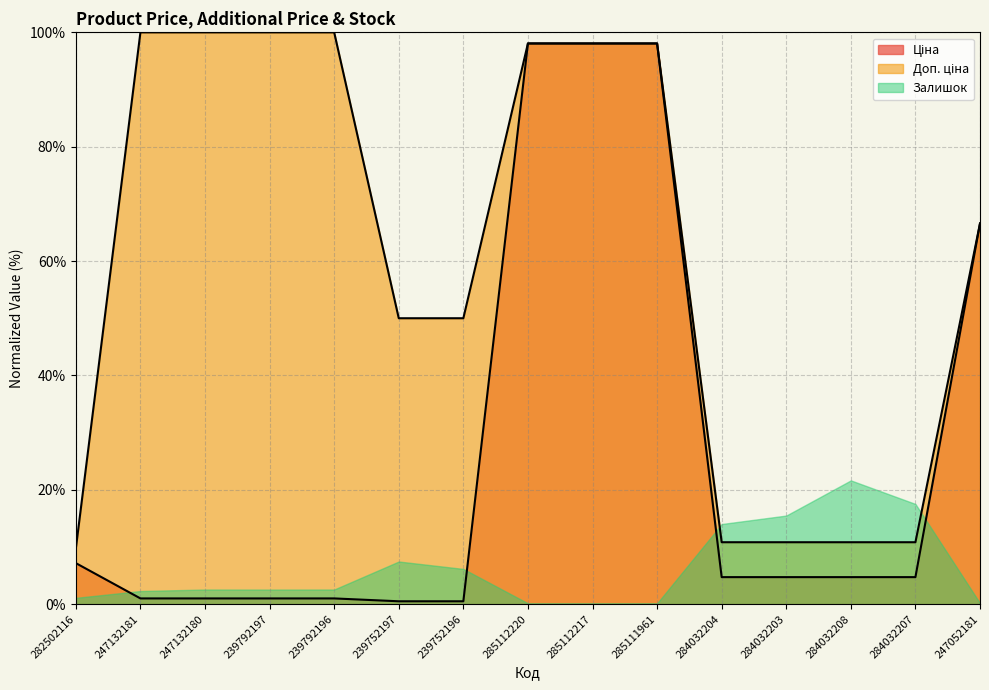

True or false: Доп. ціна and Ціна intersect in this chart.

False